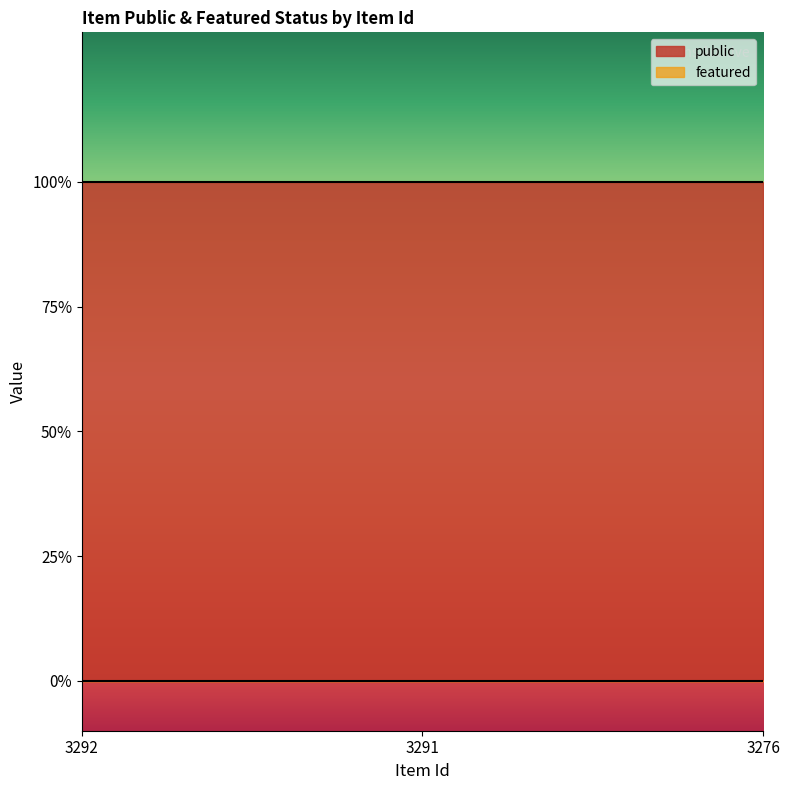

Reading left to right, list all the values displayed in this chart.

public: 3292=1	3291=1	3276=1
featured: 3292=0	3291=0	3276=0